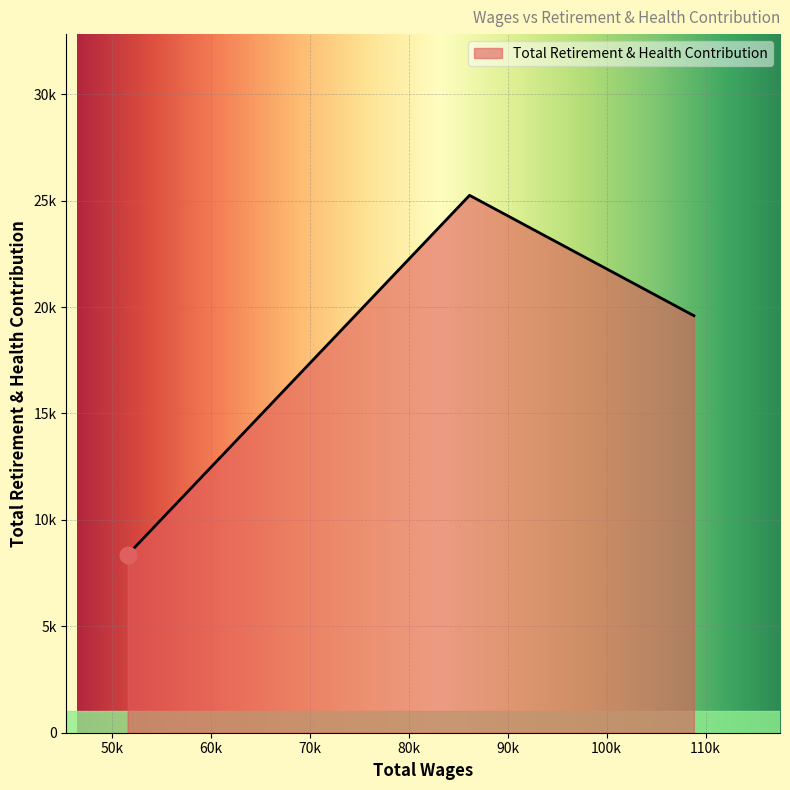

What is the label of the 2nd point from the right?

86141.0